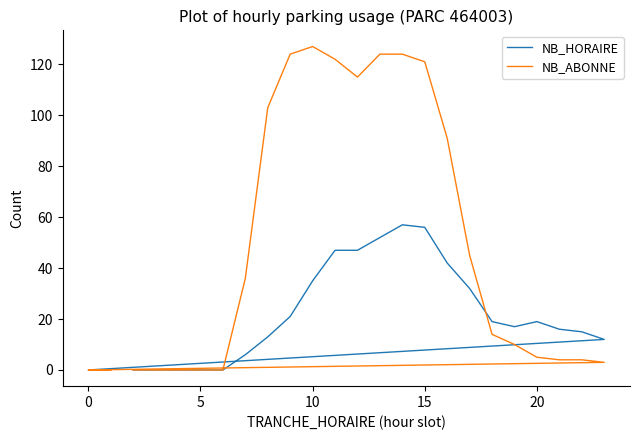

Is this an area chart (filled region under the line)?

No